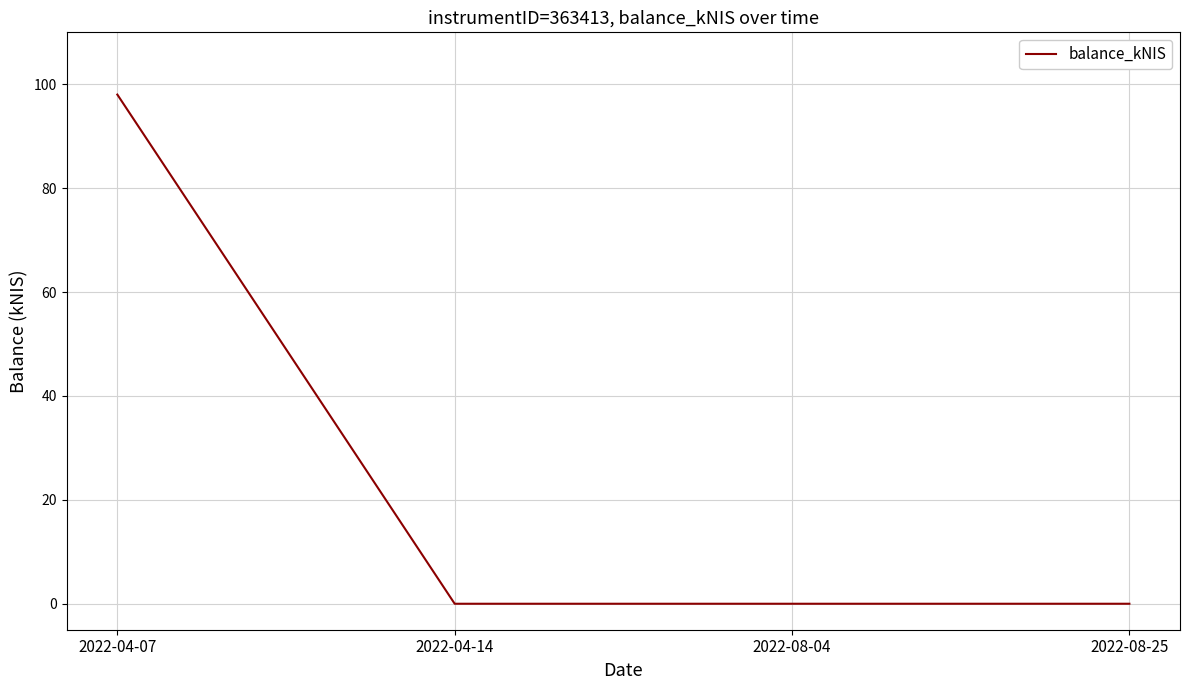

What is the sum of all values?

98.0